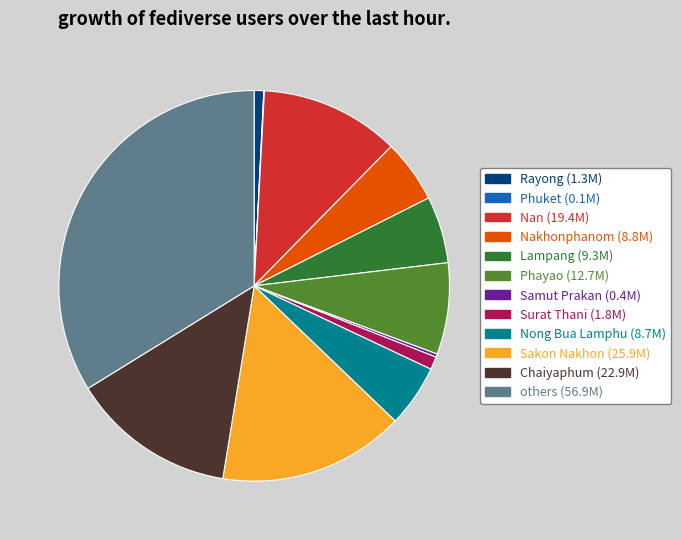

Is there a majority slice in this chart?

No